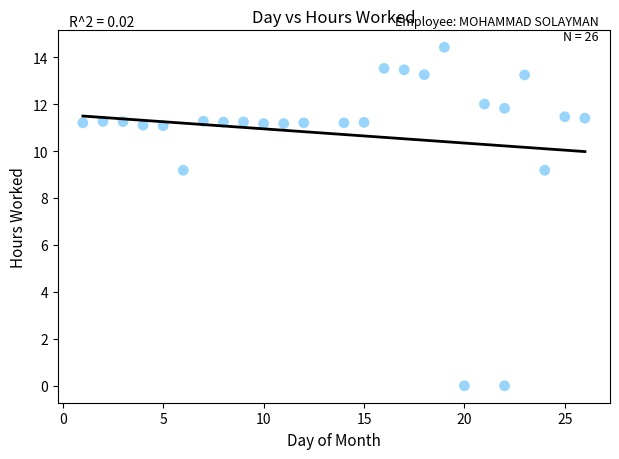

What is the range of X values (max minus min)?

25.0